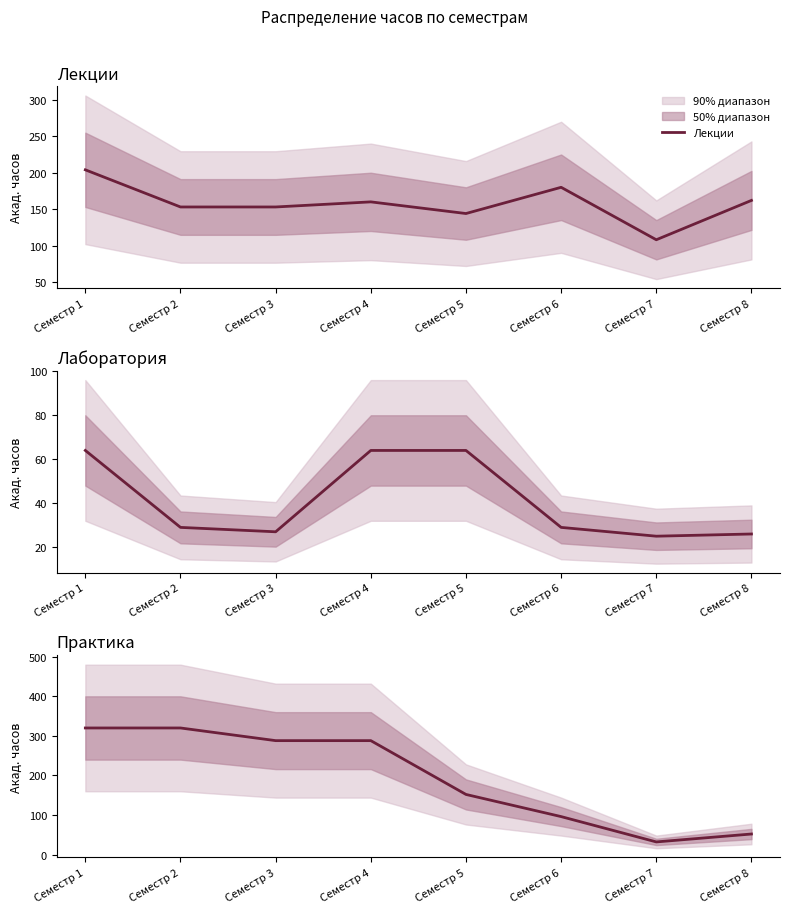

Which category has the lowest value across all series?

Семестр 7